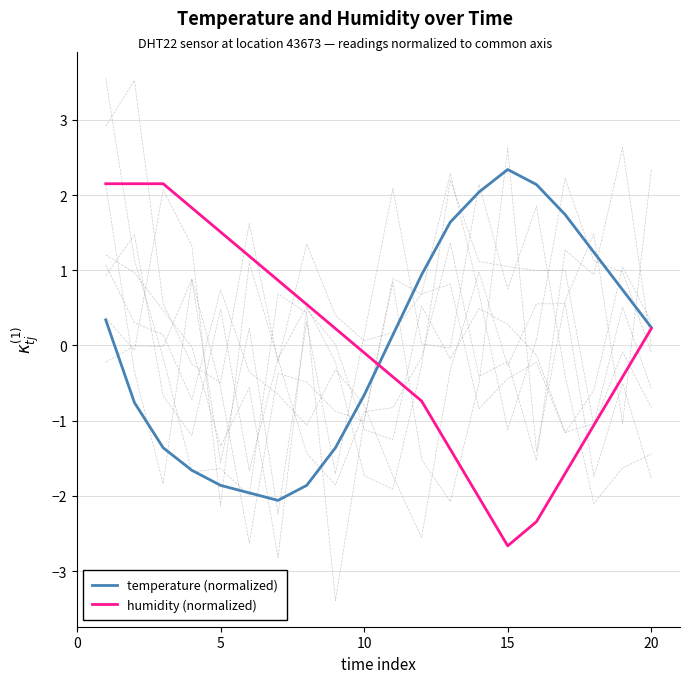

What is the maximum value for humidity (normalized)?

2.2